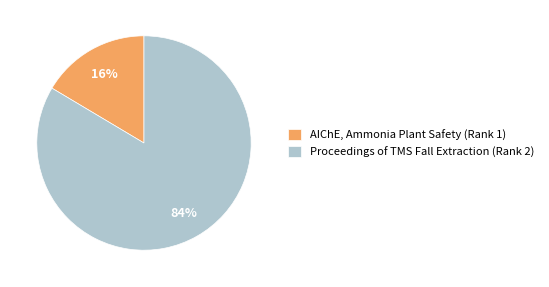

True or false: Proceedings of TMS Fall Extraction (Rank 2) accounts for 75% of the total.

False